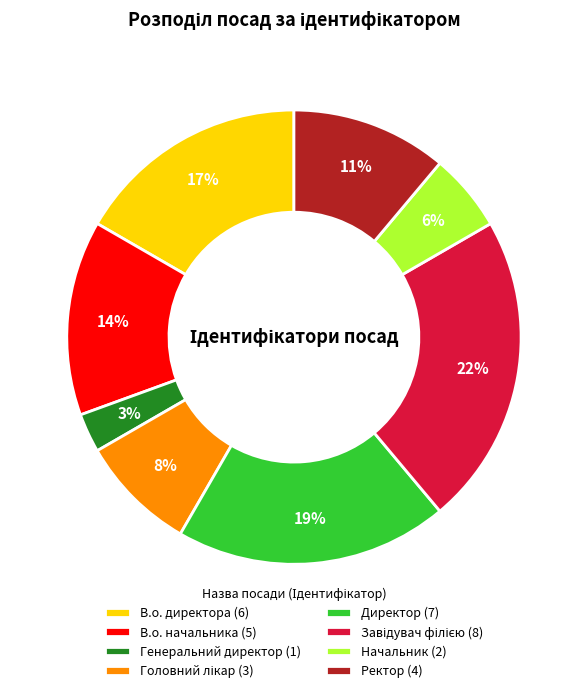

The В.о. начальника slice represents 2% of the pie. True or false?

False